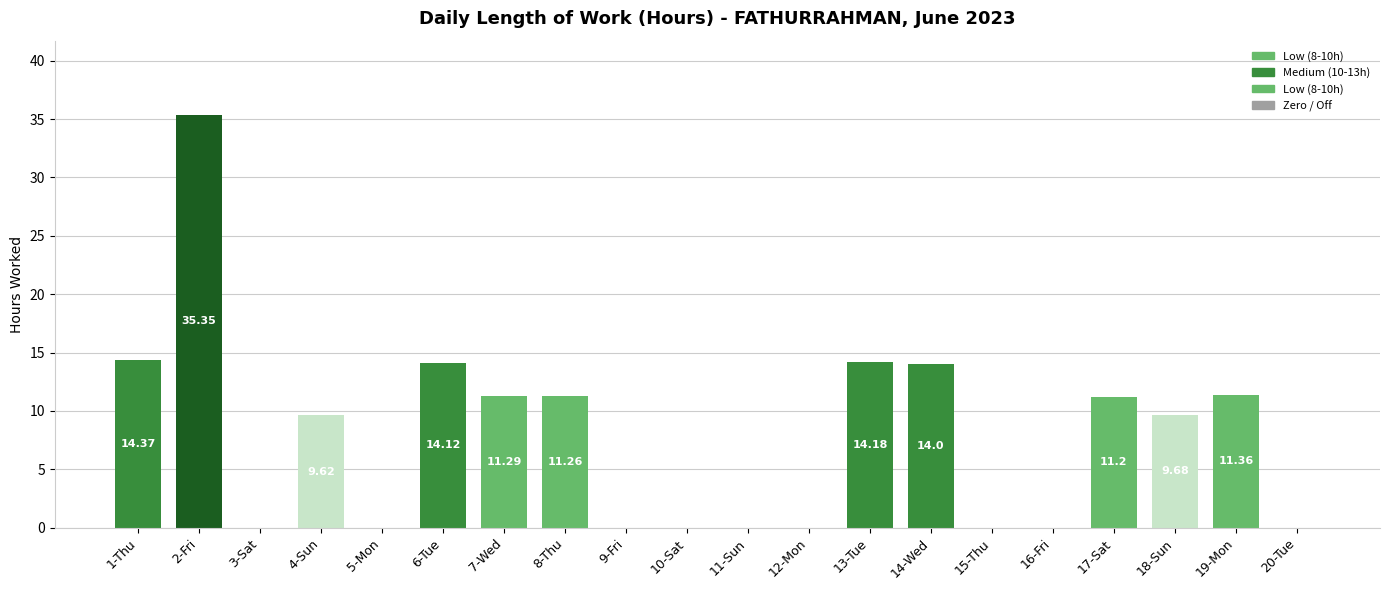

What is the sum of all values?

156.4